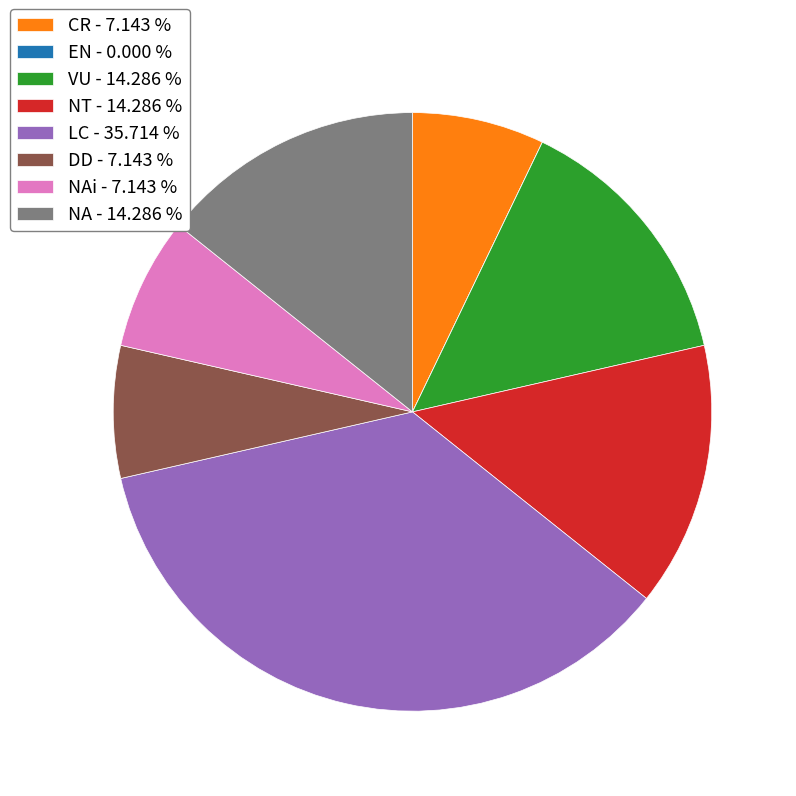

Is there a majority slice in this chart?

No